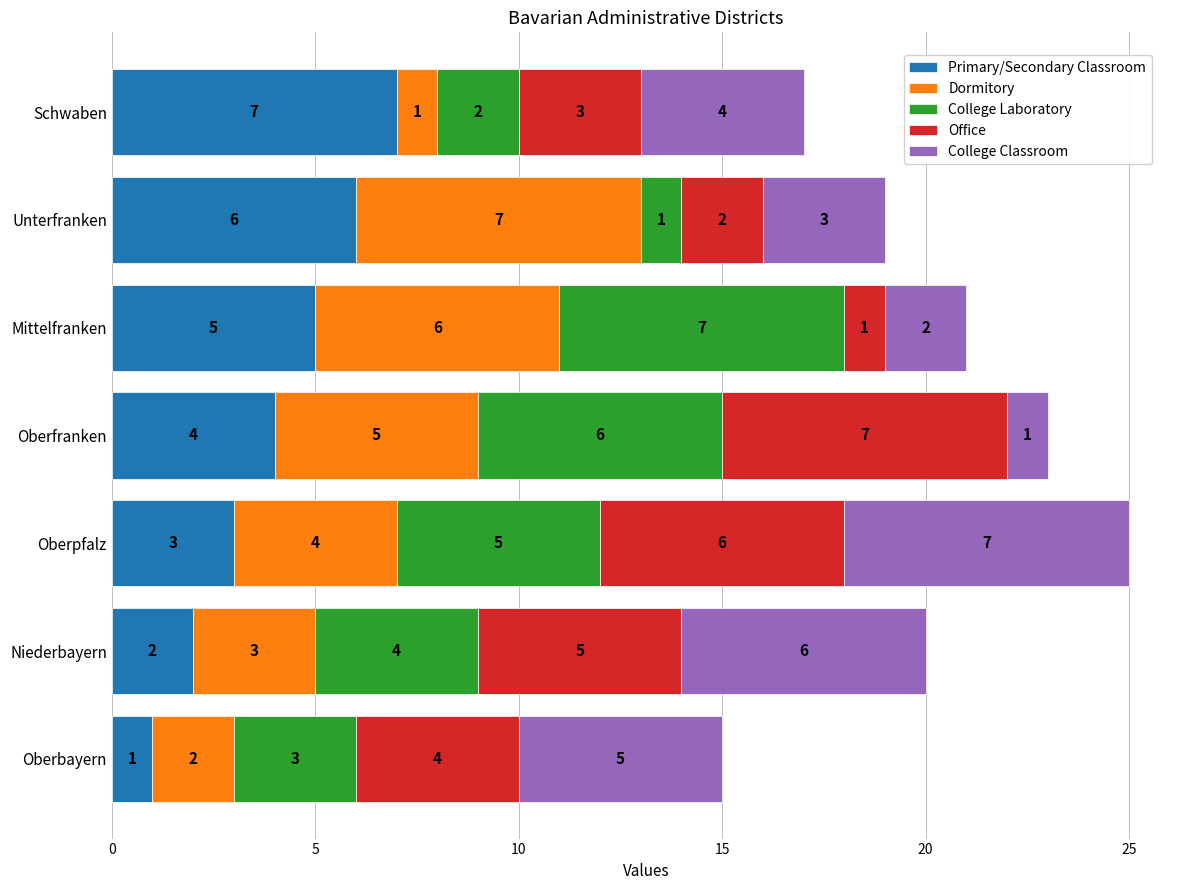

What is the difference between the maximum and minimum values in the Primary/Secondary Classroom series?

6